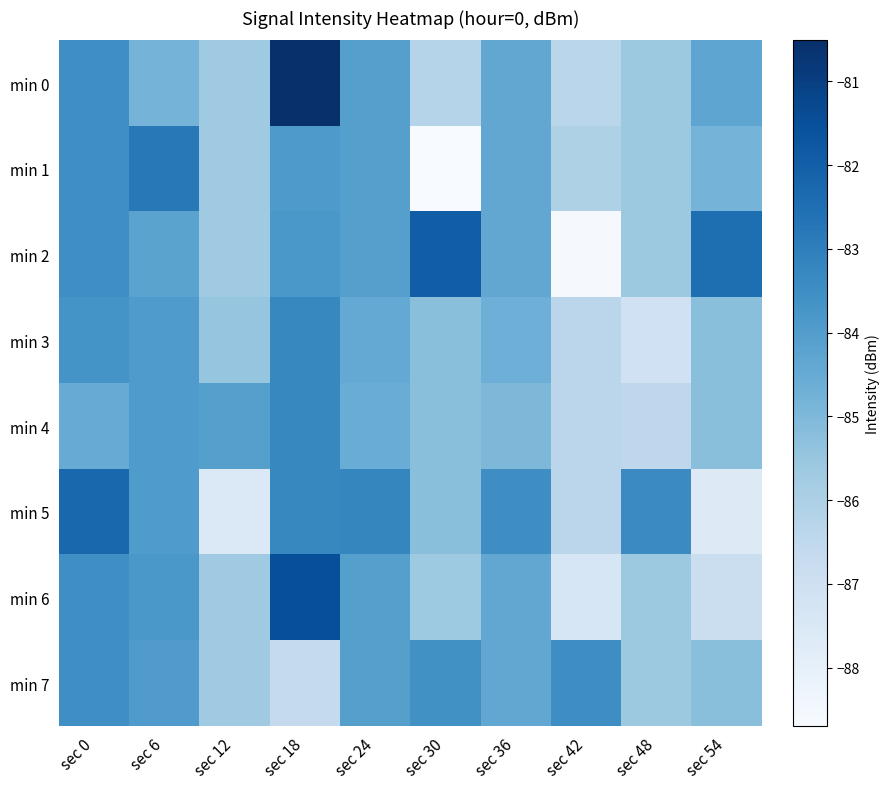

What is the total value across all series at sec 18?

-666.1